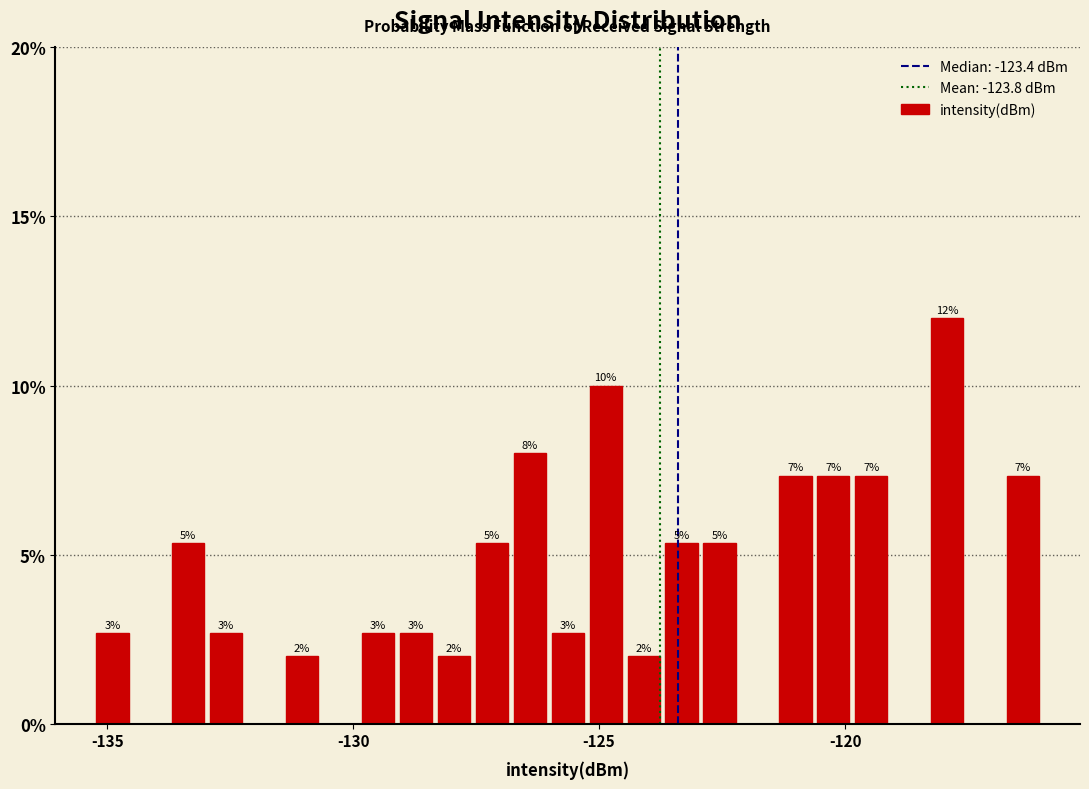

Around what value on the x-axis is the tallest bar? Give the approximate position of its centre, as read against the axis.

-118.0